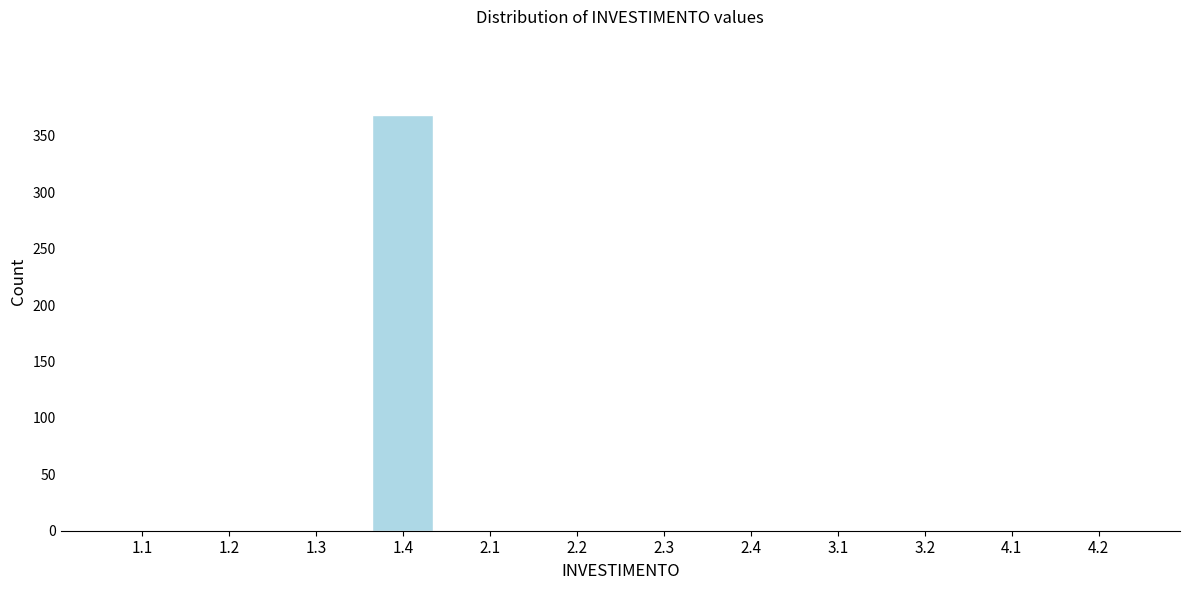

Reading left to right, extract all data points from this chart.

1.1=0	1.2=0	1.3=0	1.4=369	2.1=0	2.2=0	2.3=0	2.4=0	3.1=0	3.2=0	4.1=0	4.2=0